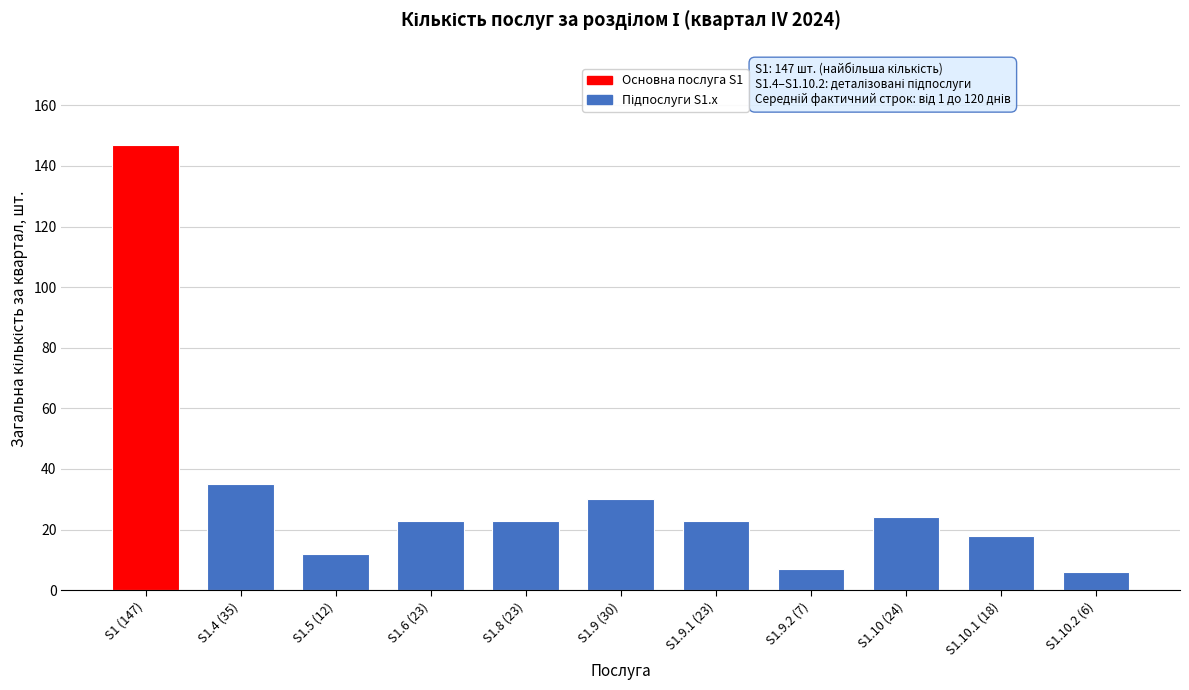

Reading left to right, extract all data points from this chart.

147	35	12	23	23	30	23	7	24	18	6